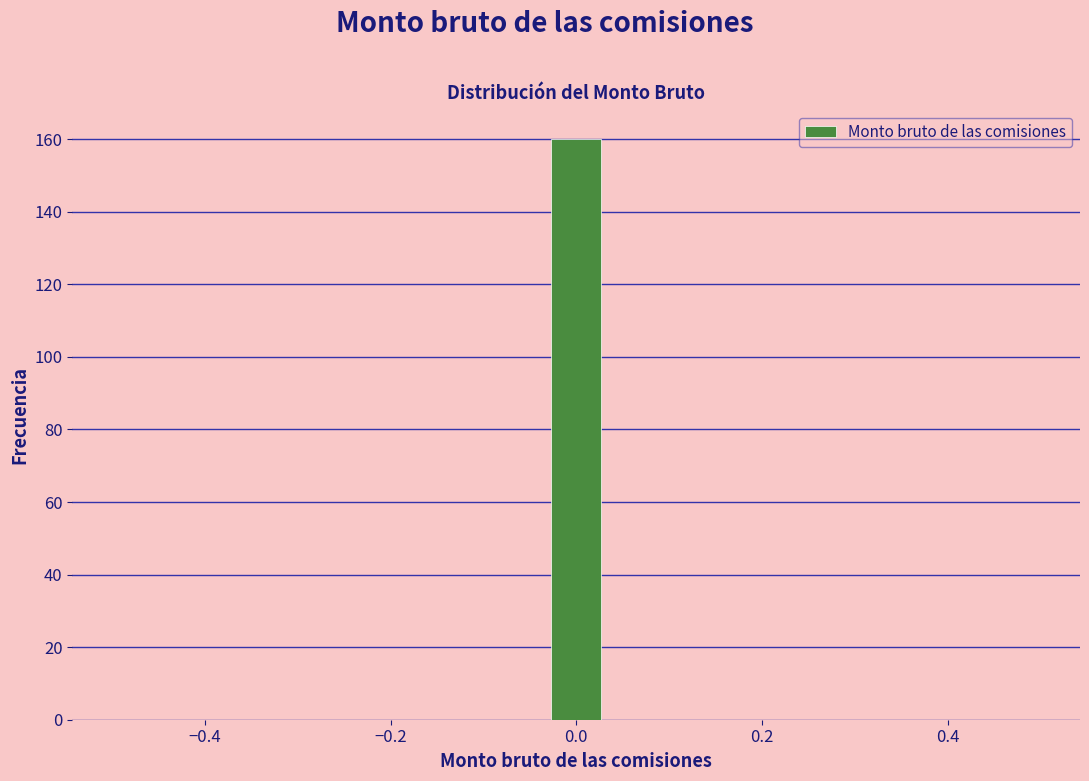

Around what value on the x-axis is the tallest bar? Give the approximate position of its centre, as read against the axis.

0.00